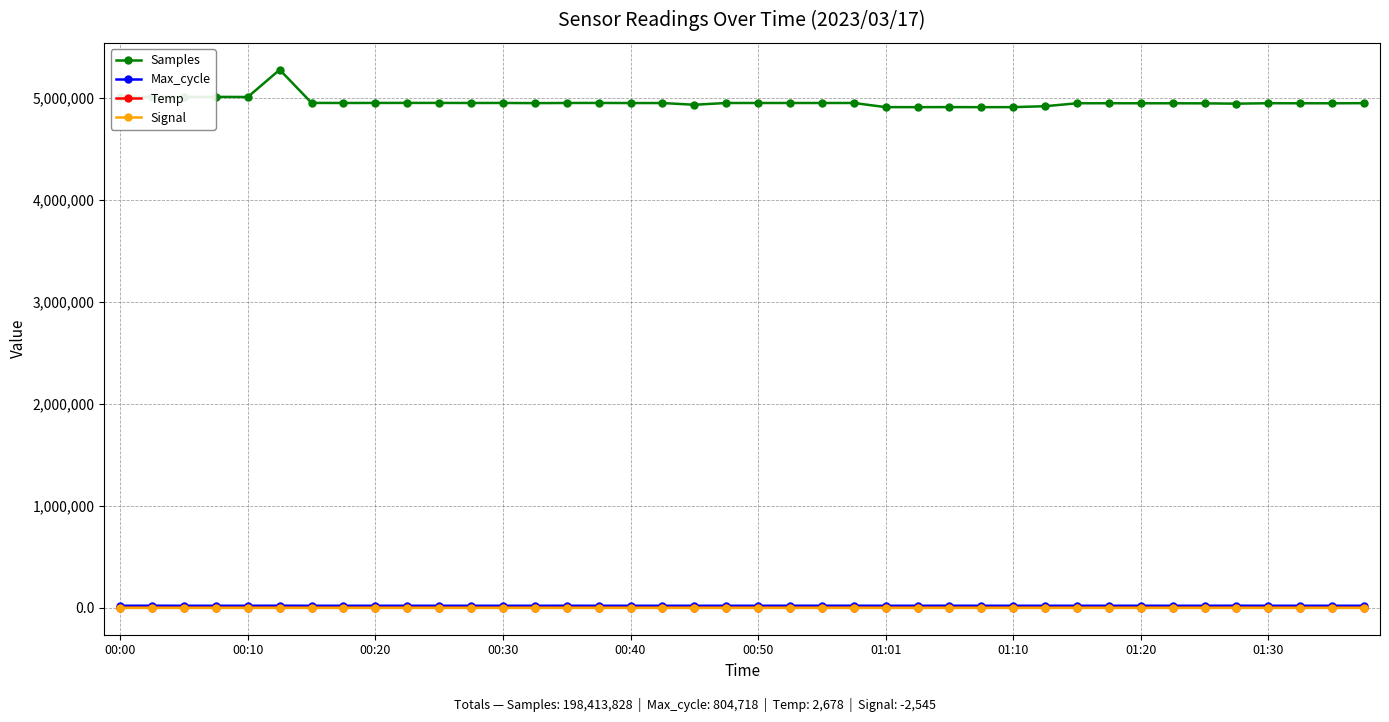

Which series has the largest range (max minus min)?

Samples